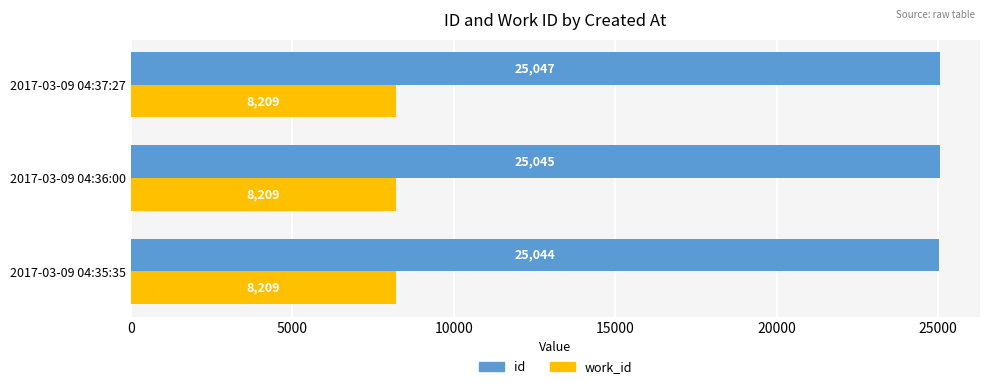

List the series in order of their overall mean, lowest first.

work_id, id